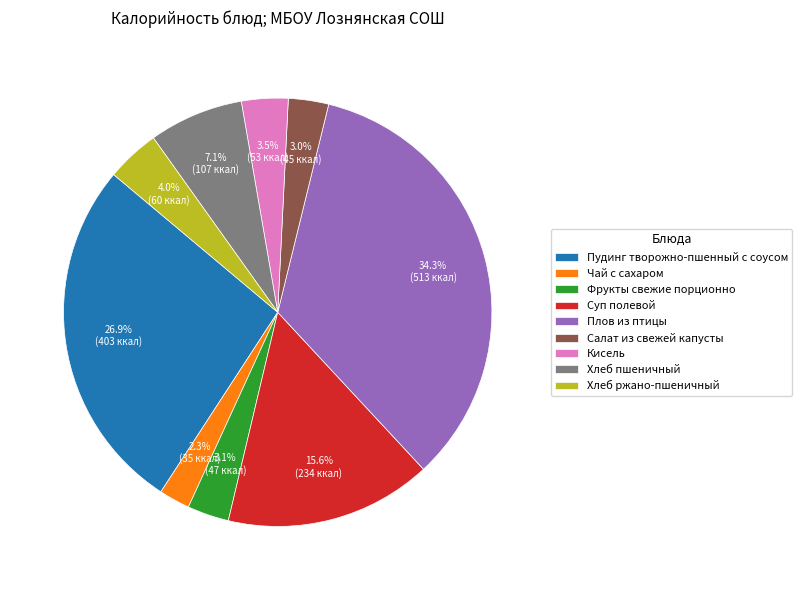

Which slice is the smallest?

Чай с сахаром